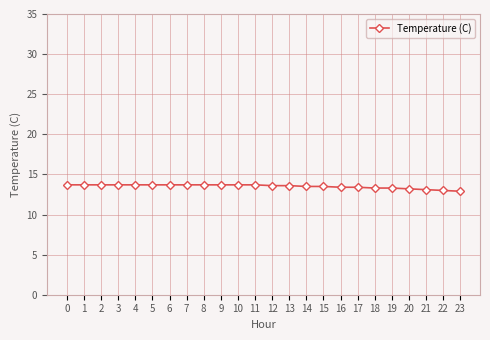

What is the average value?

13.5